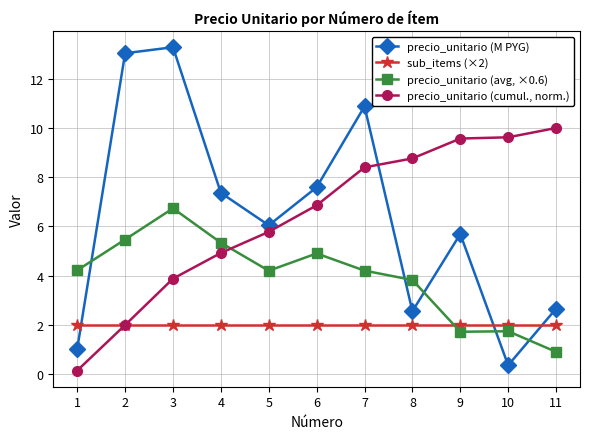

Which category has the highest value across all series?

3